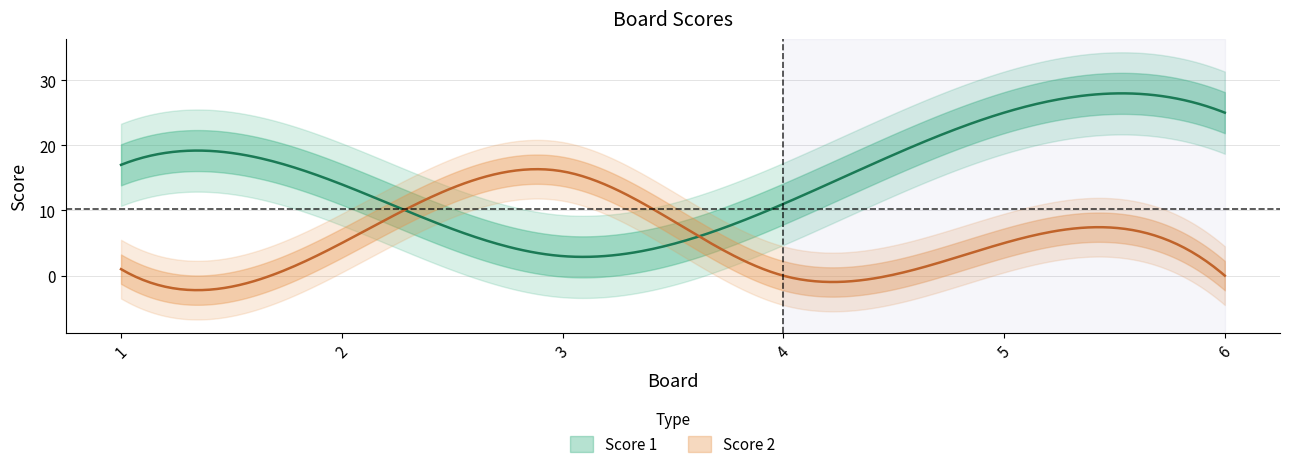

What is the sum of the Score 1 values at 5 and 3?

28